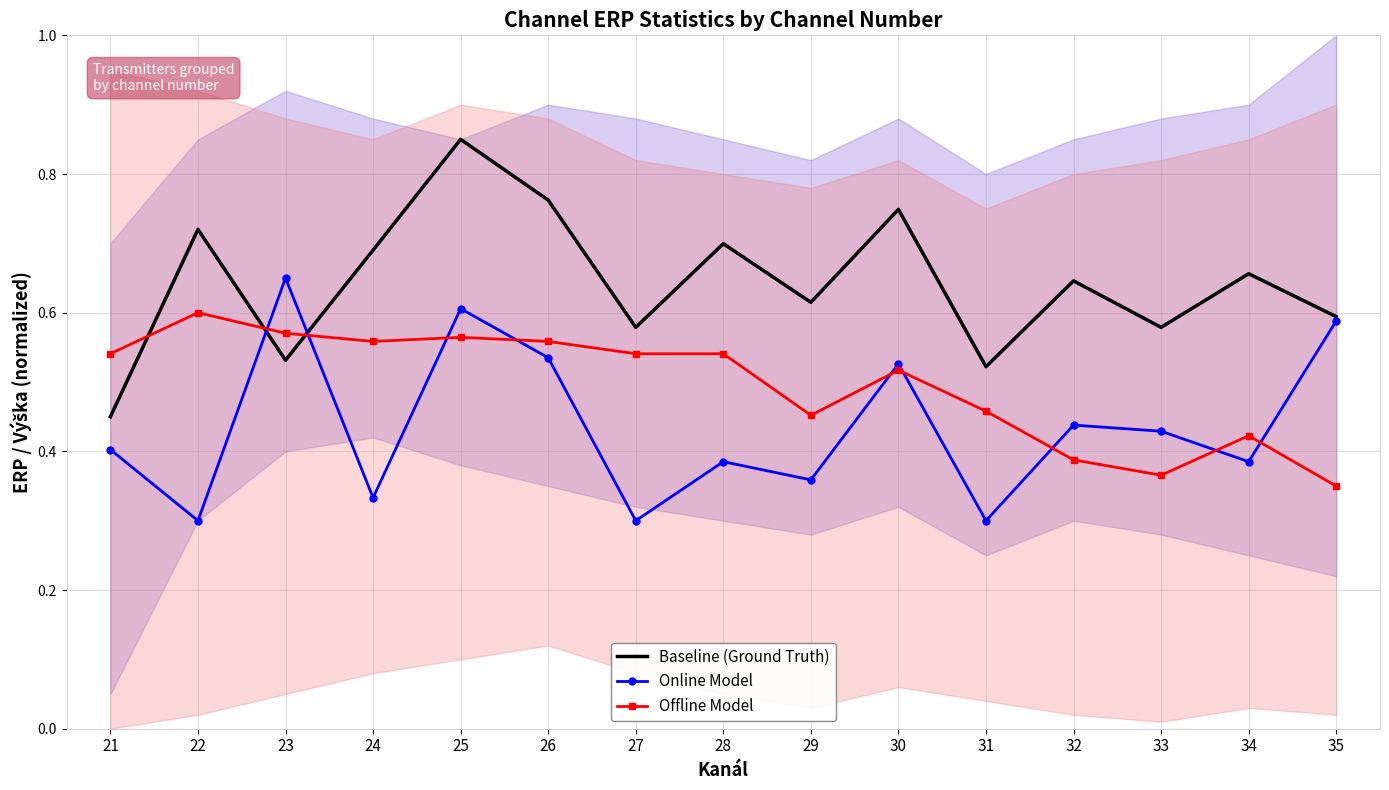

True or false: Baseline (Ground Truth) and Offline Model cross at least once.

True